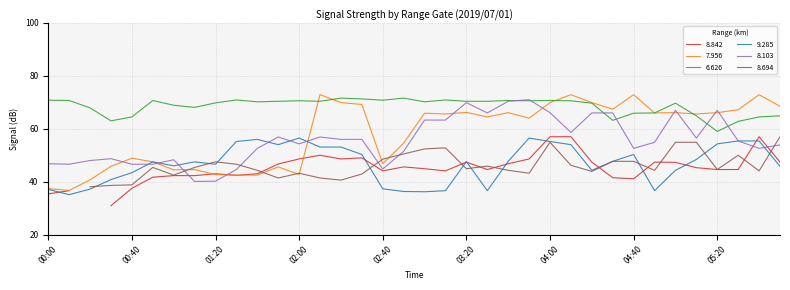

Is it true that 9.285 equals 37.1 at 00:00?

True